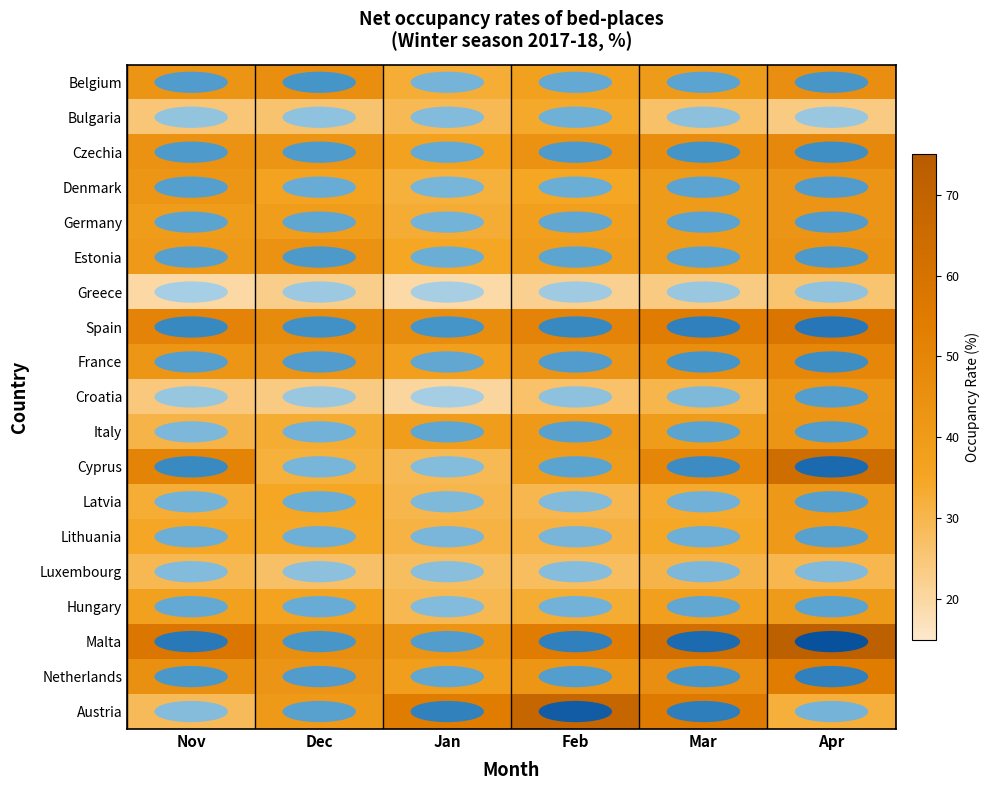

Which series has the widest spread of values?

Austria